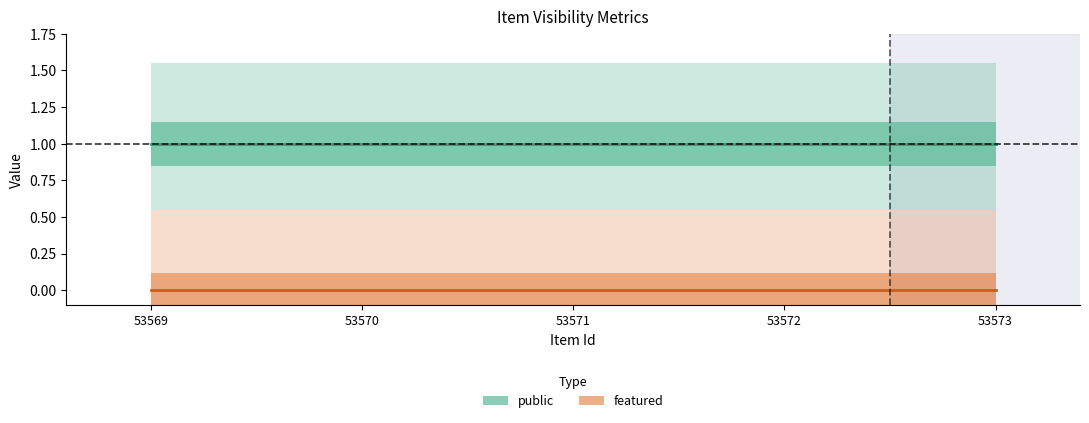

How many lines are shown in the chart?

2